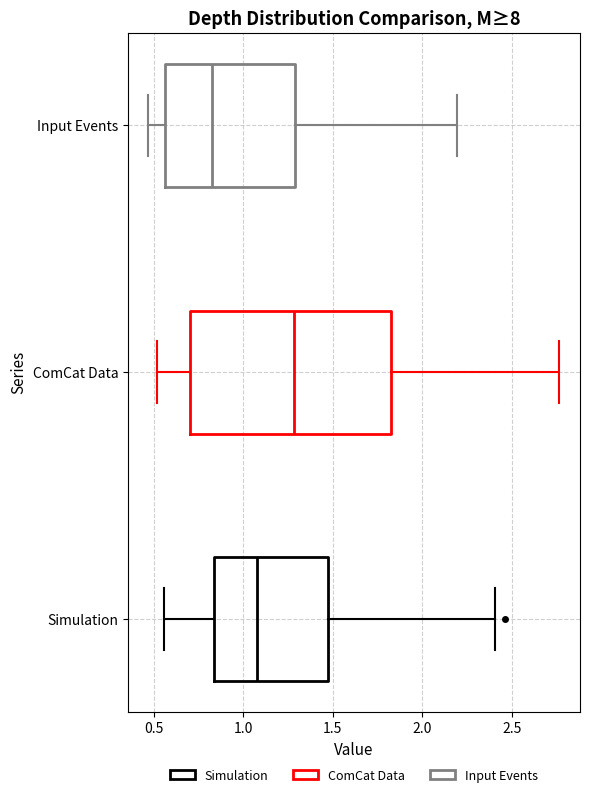

Which box's median line is the furthest to the right?

ComCat Data